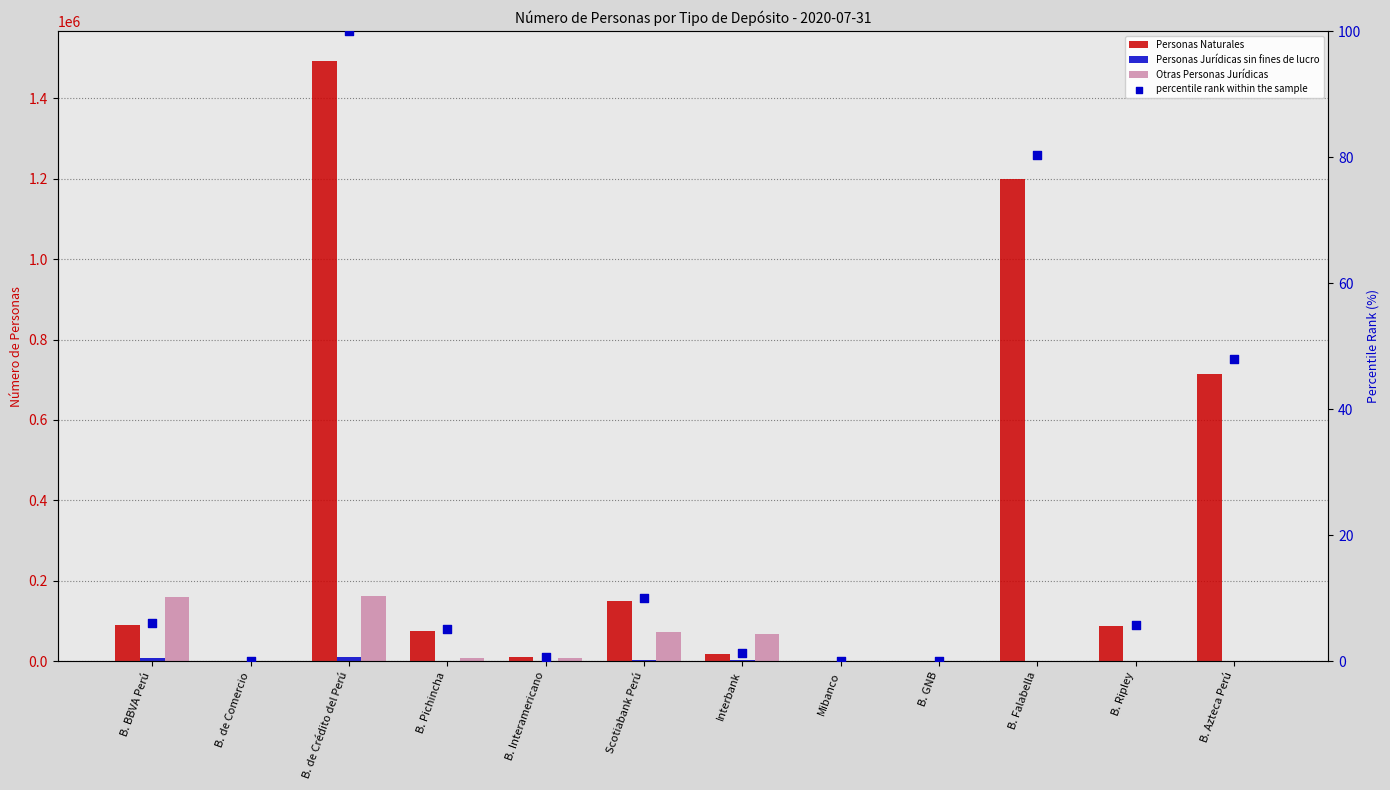

Which series has the widest spread of Y values?

Personas Naturales